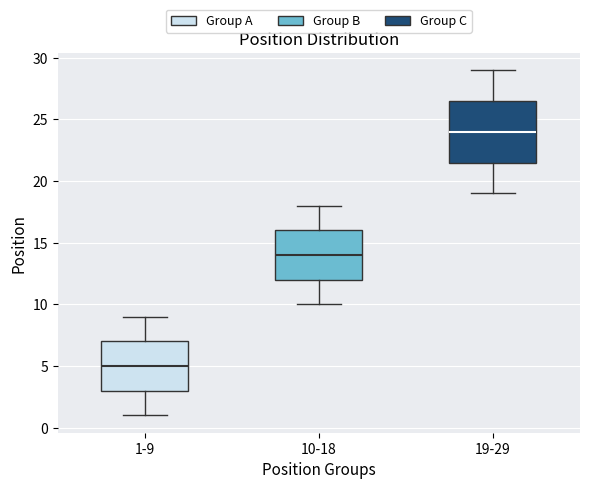

Which box is the tallest, from its lower edge to its upper edge?

19-29